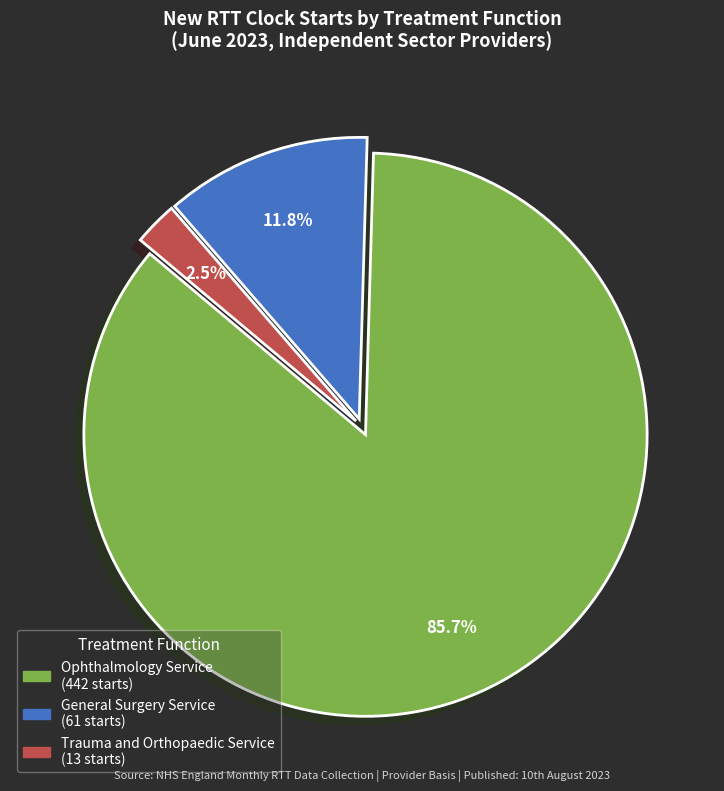

Is there a majority slice in this chart?

Yes